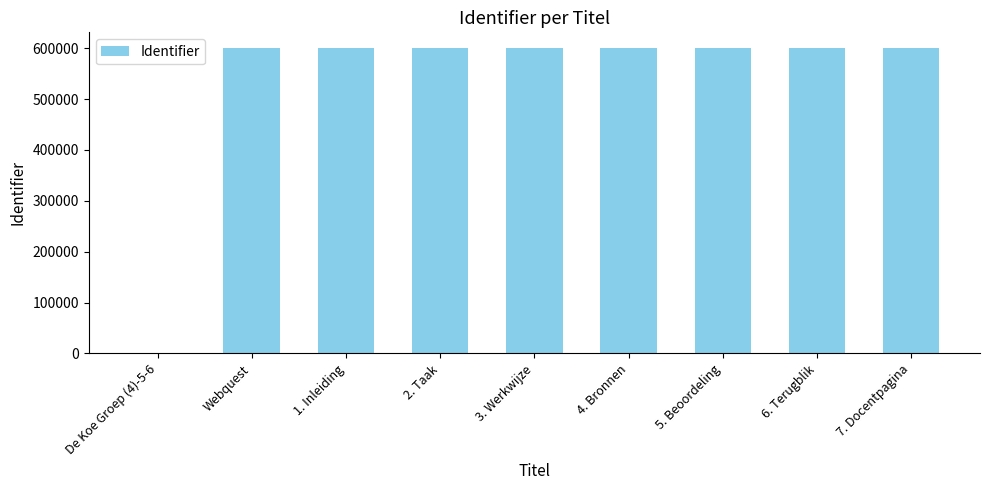

What is the sum of all values?

4810053